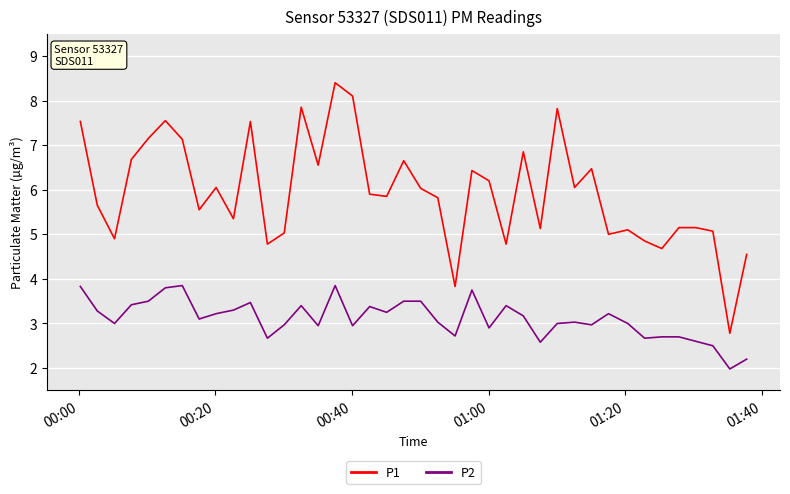

Rank the series by their average value, from highest to lowest.

P1, P2